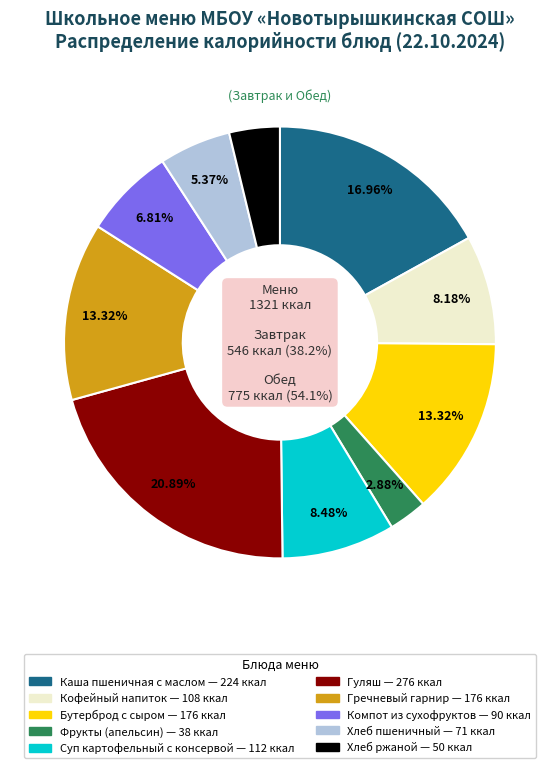

True or false: Хлеб пшеничный accounts for 12% of the total.

False